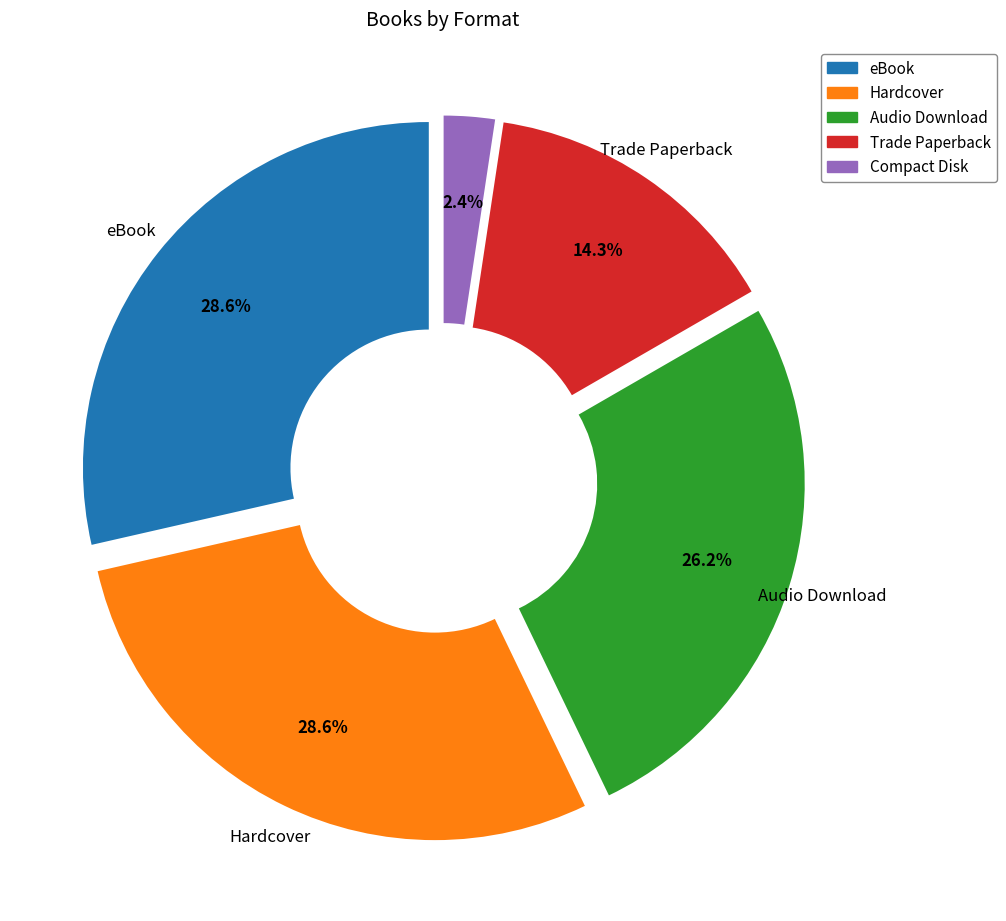

What is the smallest slice in the pie chart?

Compact Disk